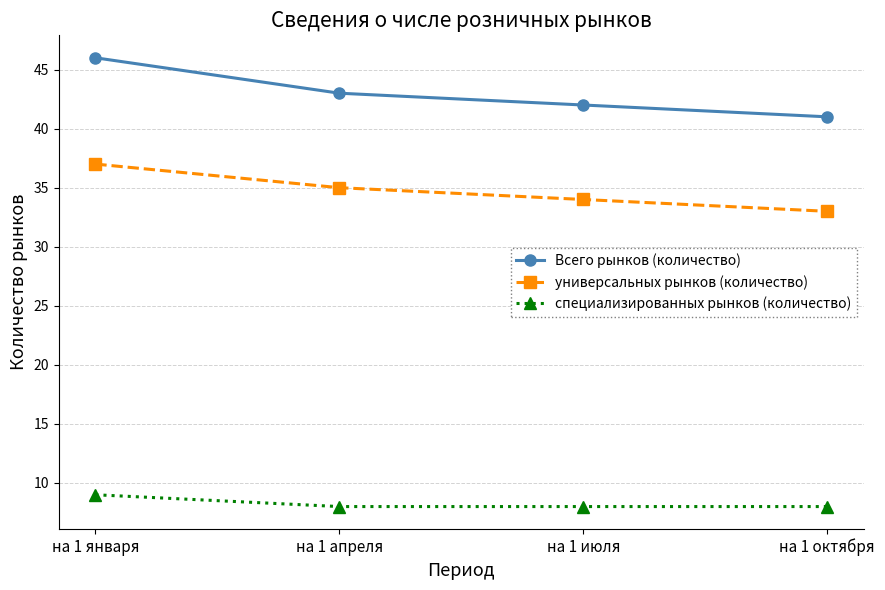

What is the difference between the highest and lowest values at на 1 апреля?

35